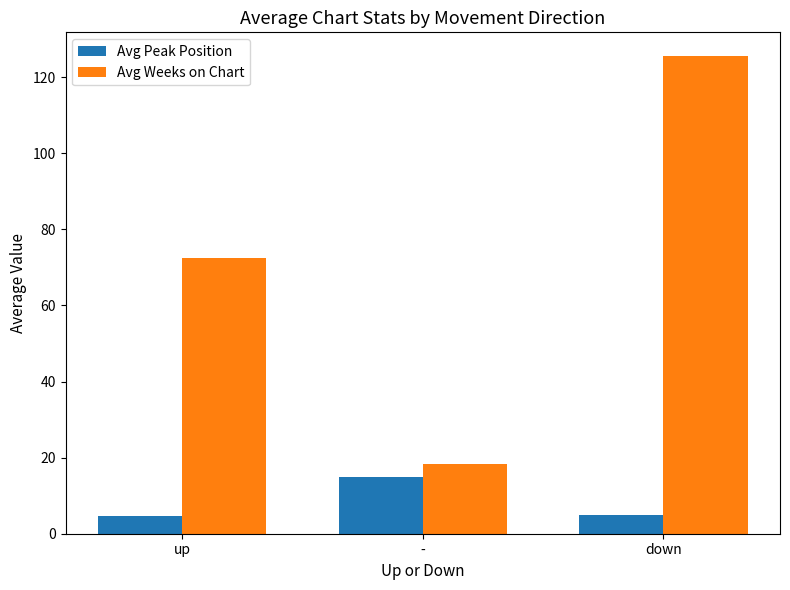

What is the average value of the Avg Weeks on Chart series?

72.1